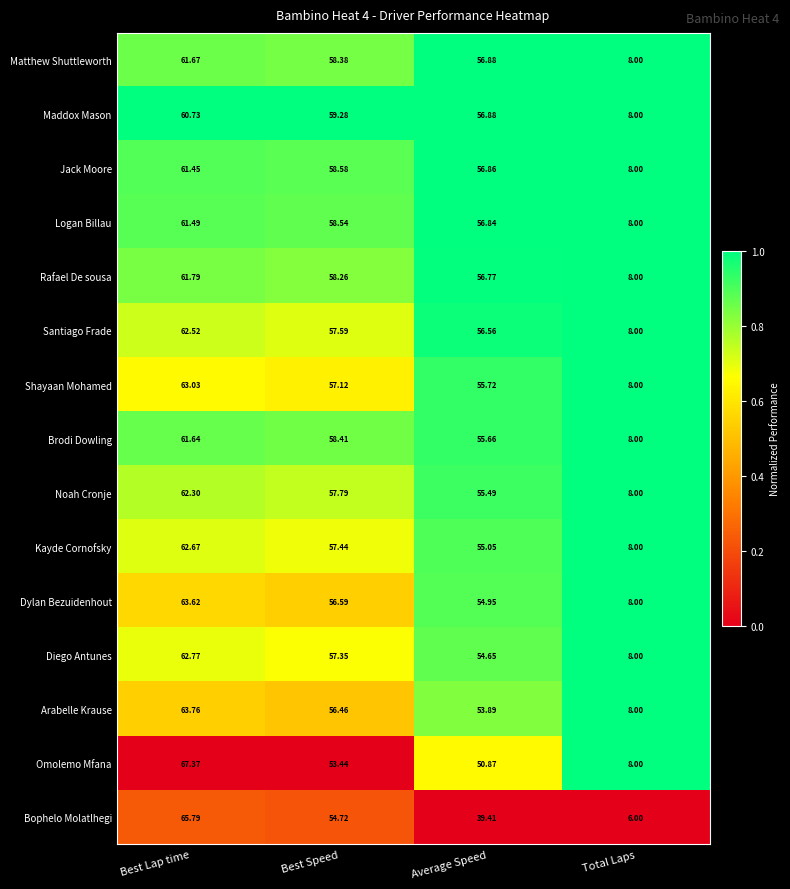

Which series has the largest total across all categories?

Matthew Shuttleworth